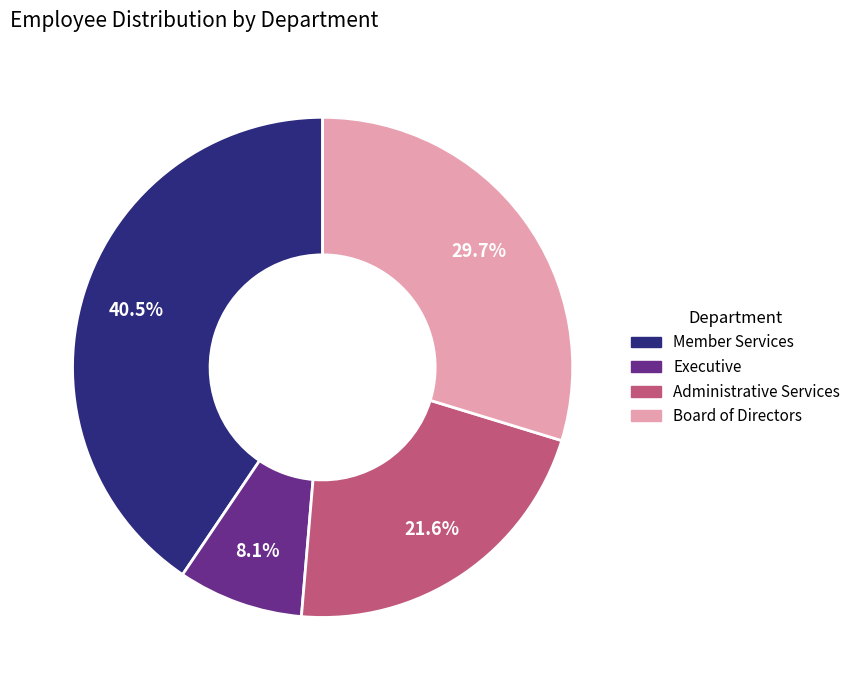

To the nearest percent, what percentage of the pie is Board of Directors?

30%